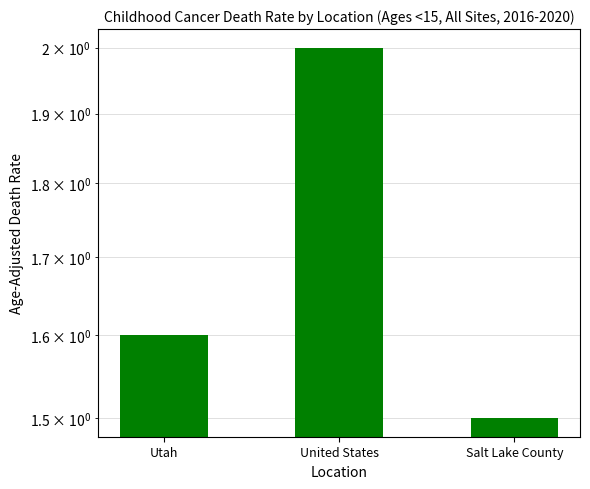

How many data points does each series have?

3